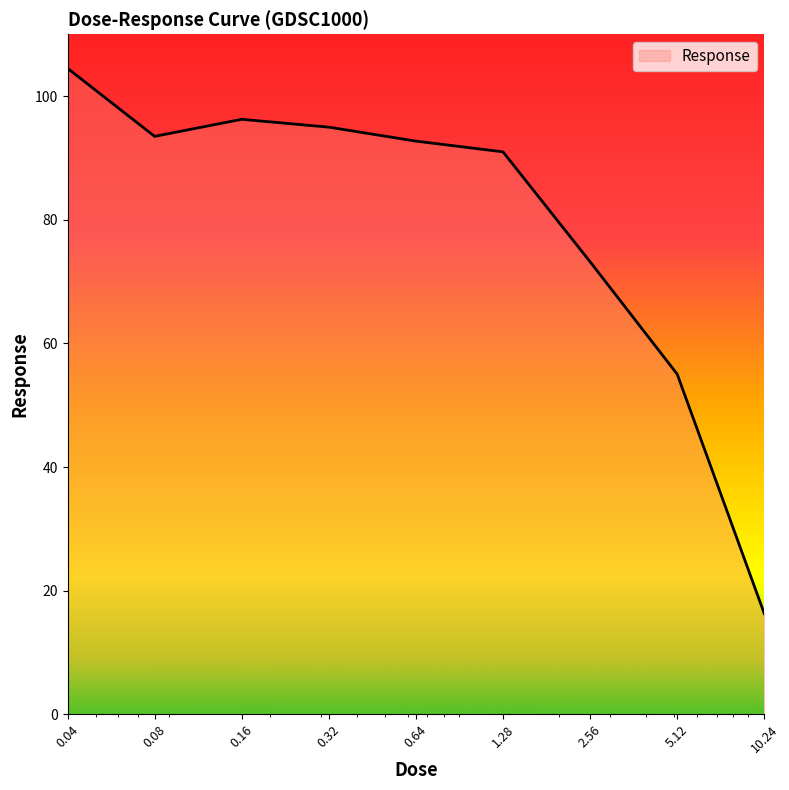

What is the minimum value shown in the chart?

16.3